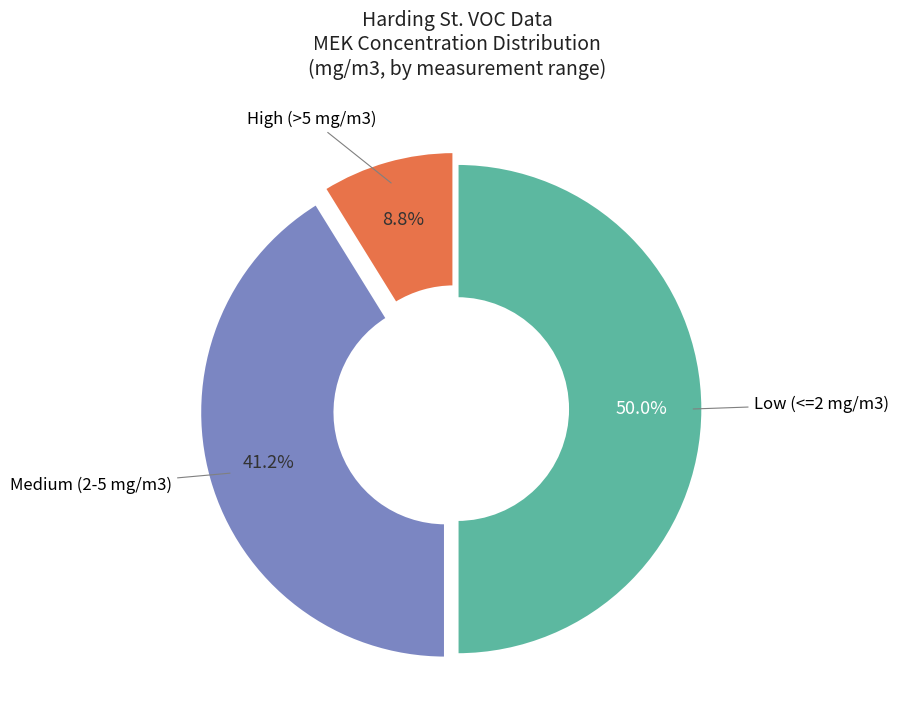

Rank the categories by value from lowest to highest.

High (>5 mg/m3), Medium (2-5 mg/m3), Low (<=2 mg/m3)